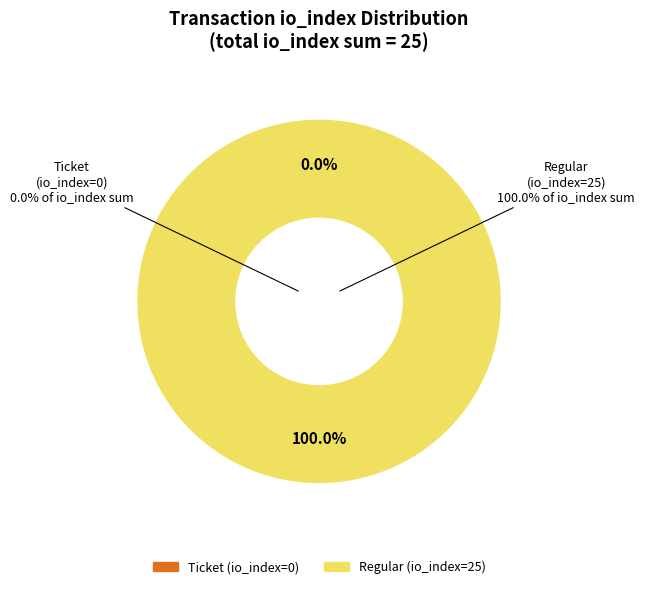

Is it true that Ticket (io_index=0) is 1% of the pie?

False